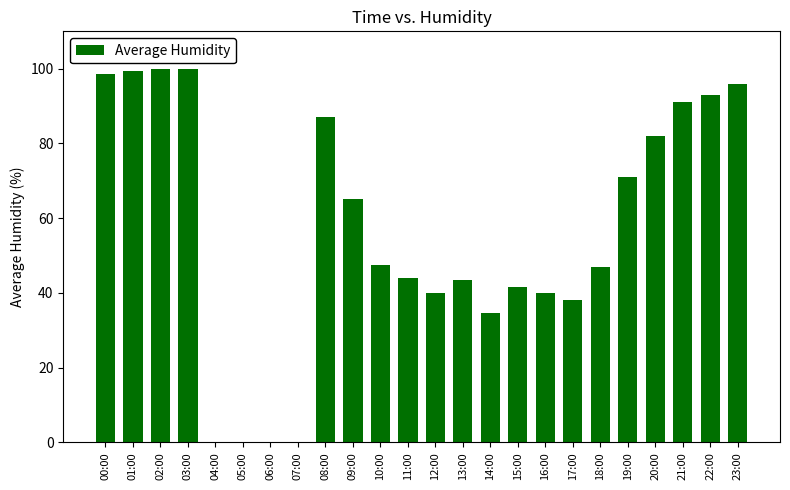

Reading left to right, what are all the values shown in this chart?

98.5	99.5	100.0	100.0	0.0	0.0	0.0	0.0	87.0	65.0	47.5	44.0	40.0	43.5	34.5	41.5	40.0	38.0	47.0	71.0	82.0	91.0	93.0	96.0